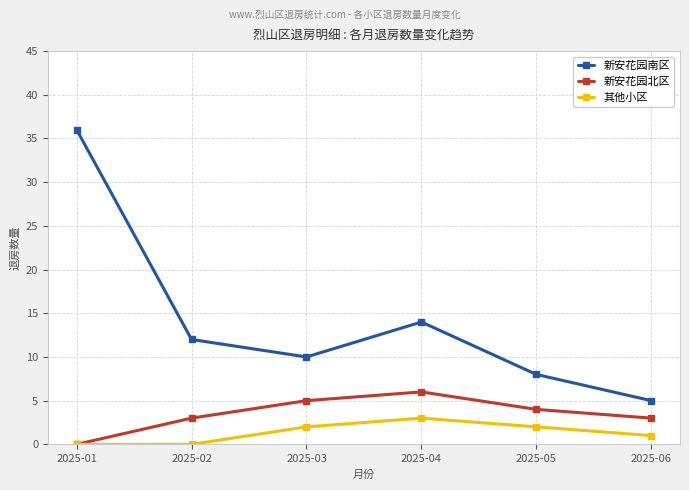

The value of 新安花园南区 at 2025-01 is 36. True or false?

True